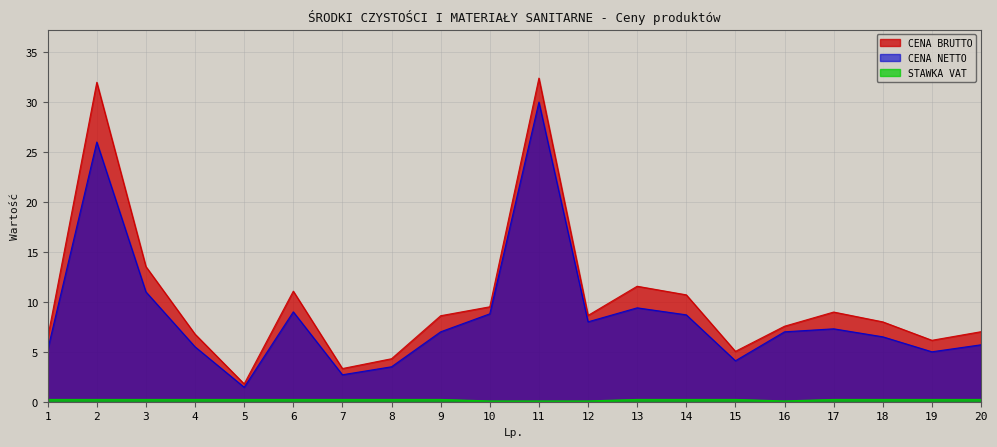

At how many categories does at least one series exceed 0?

20